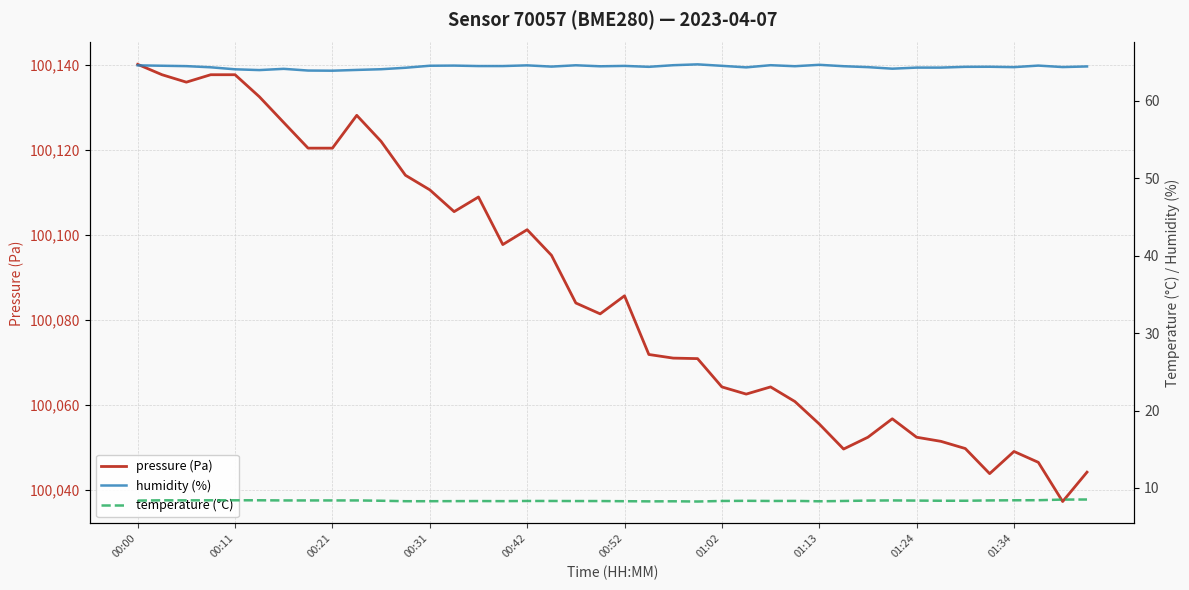

What is the value of the humidity (%) point at the 14th from the left?

64.6